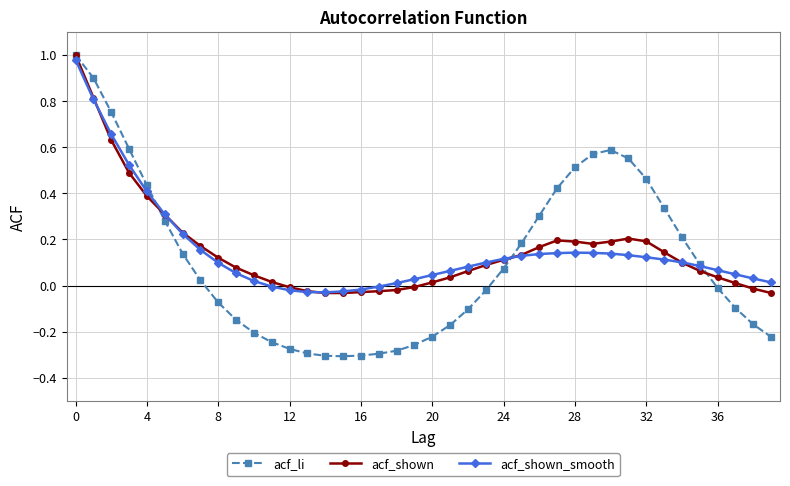

True or false: acf_shown has more than 1 points higher than both neighbors.

True